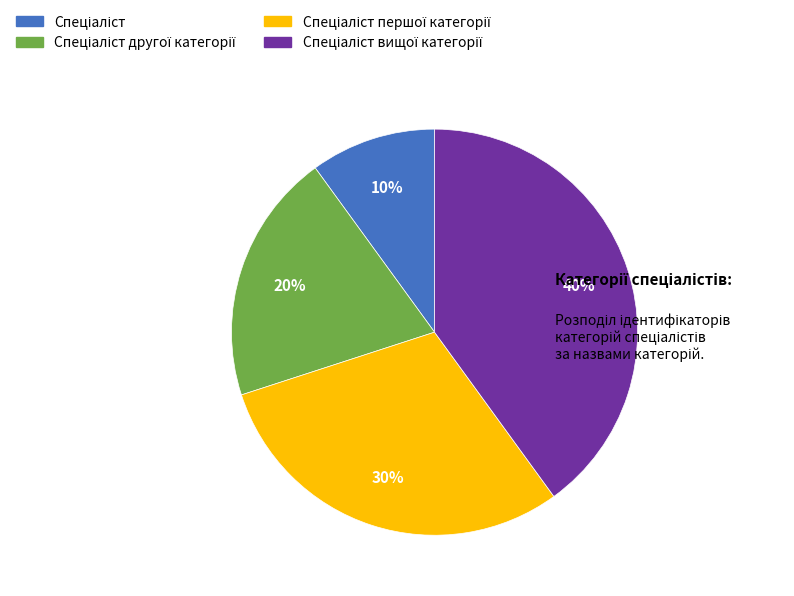

Is there any slice that represents more than half of the pie?

No